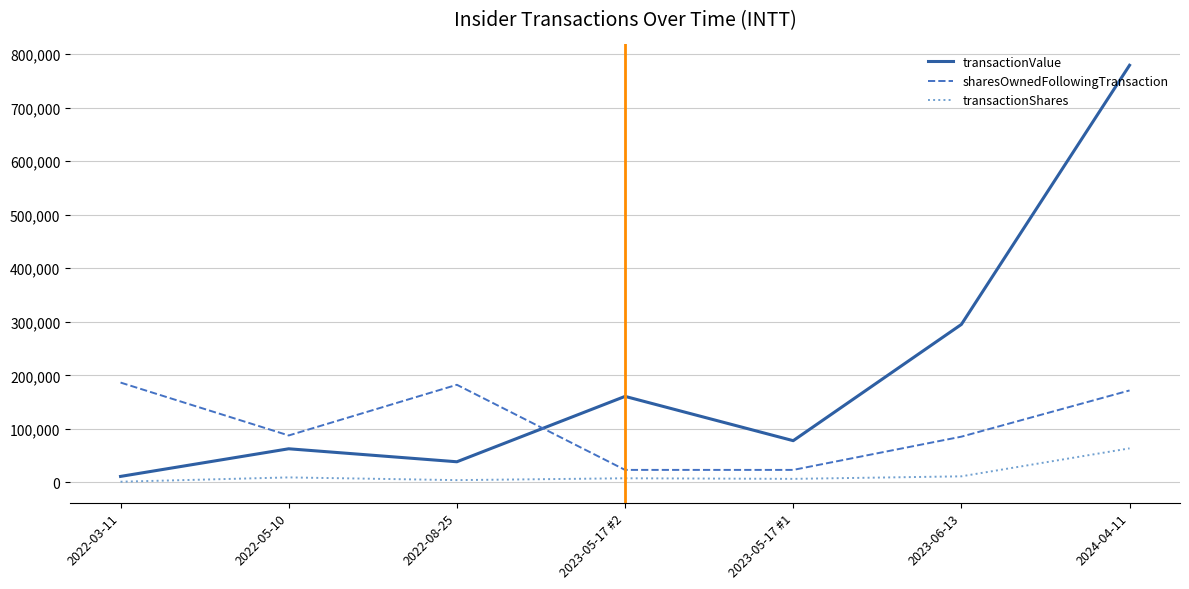

What is the difference between the transactionShares values at 2024-04-11 and 2023-06-13?

52250